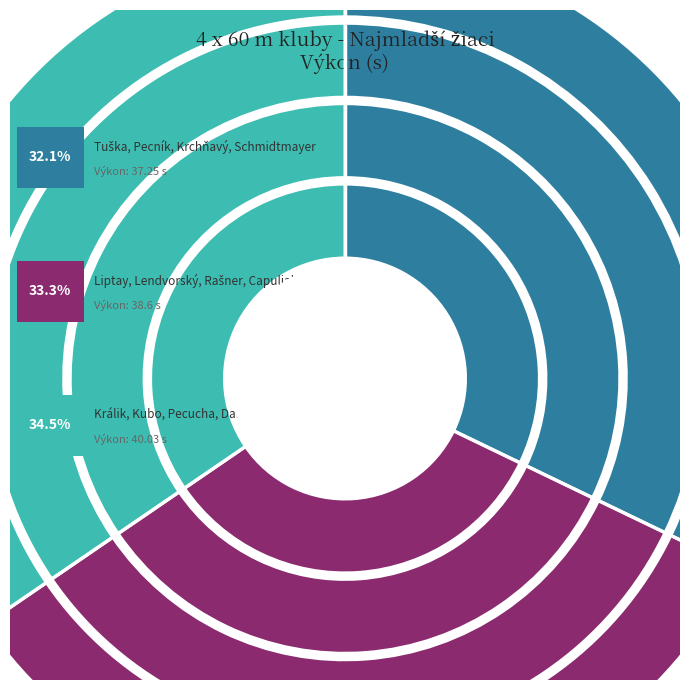

Which slice is the smallest?

Tuška, Pecník, Krchňavý, Schmidtmayer